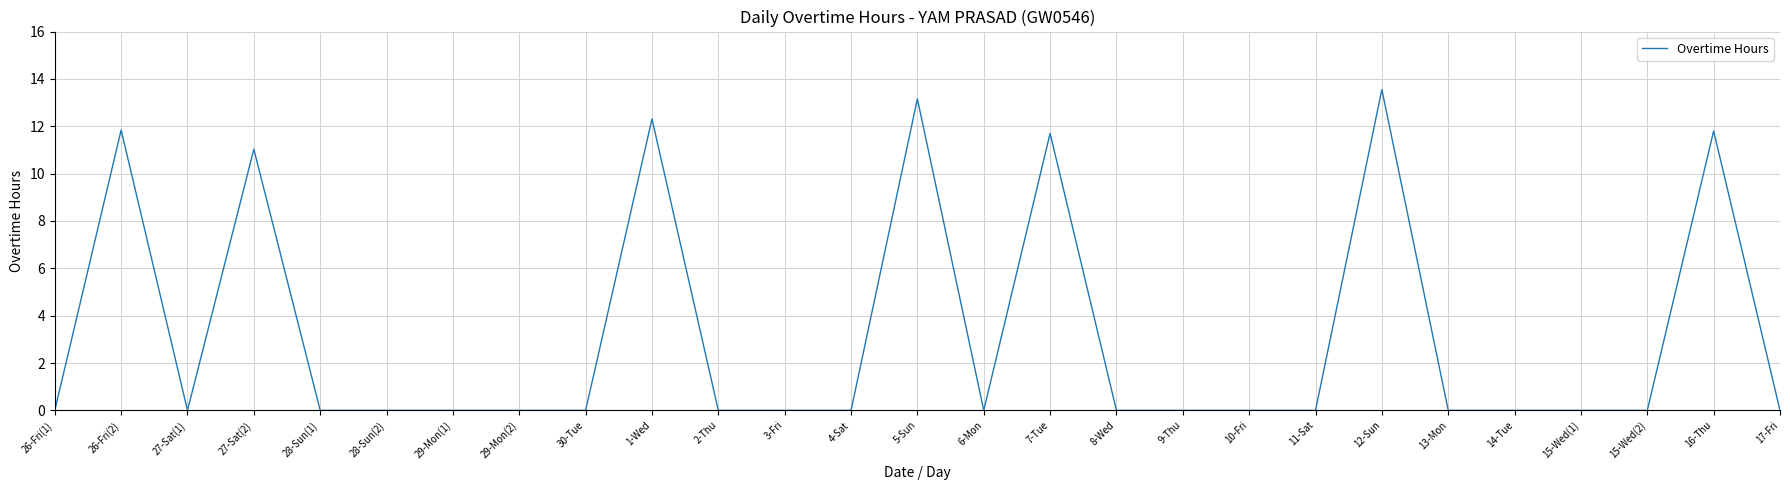

What is the change in value from 27-Sat(1) to 16-Thu?

+11.8